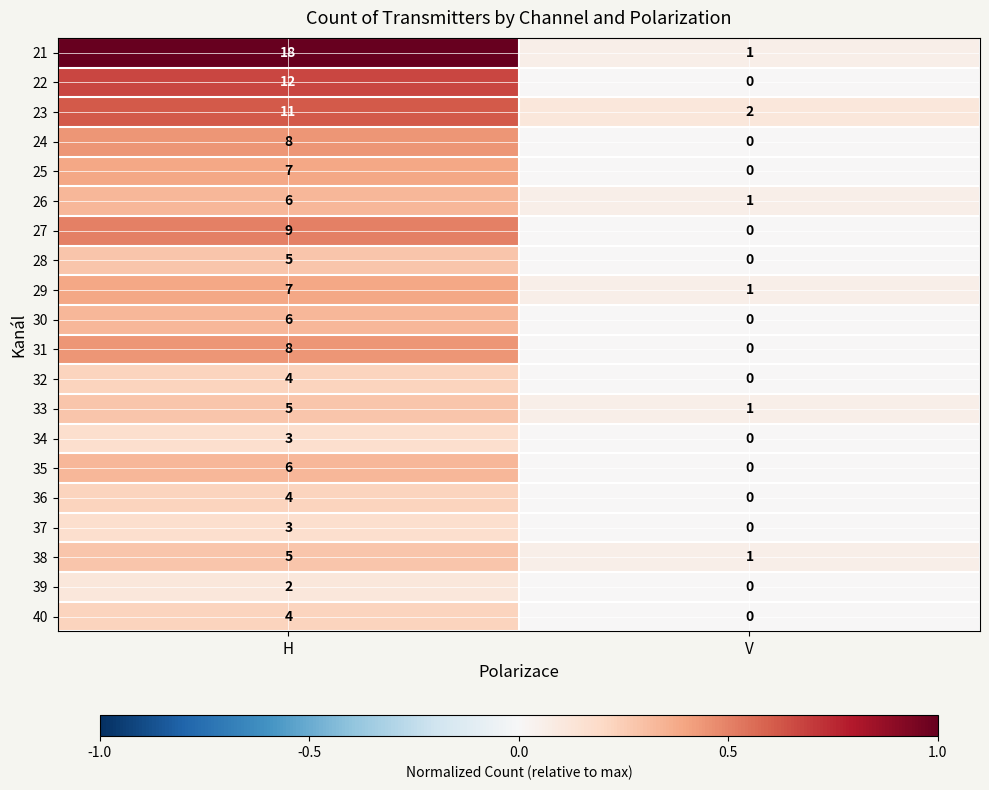

What is the difference between the maximum and minimum values in the 36 series?

4